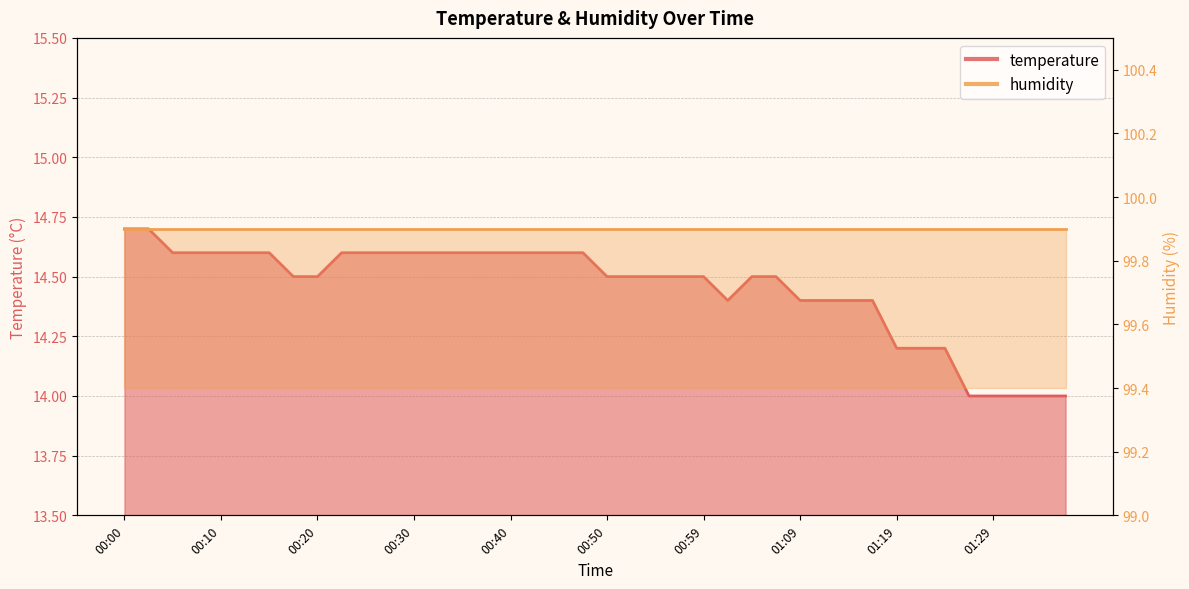

True or false: the data has more than 2 interior local peaks.

False